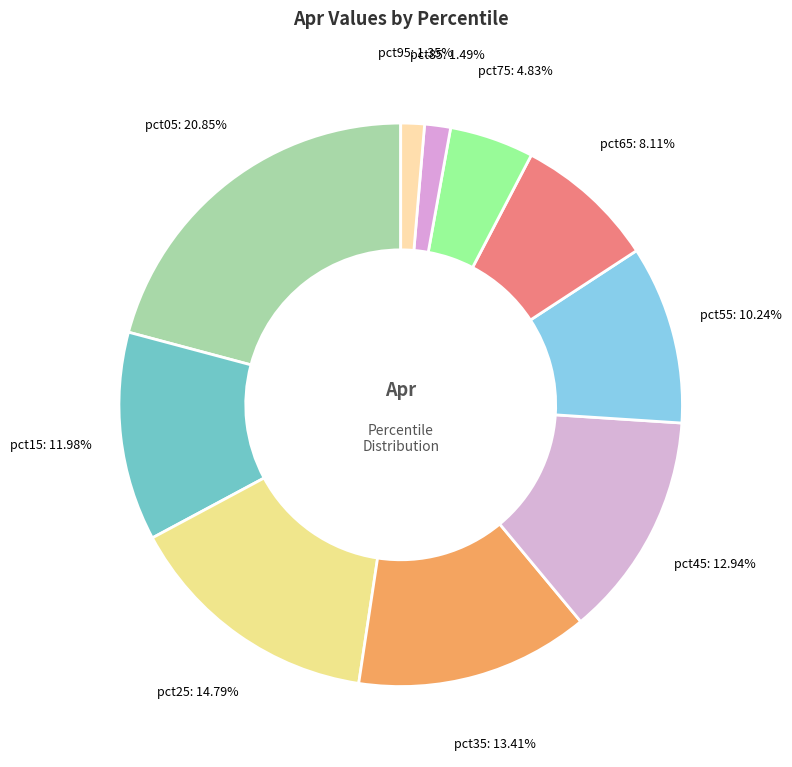

Is pct65 the majority of the pie?

No